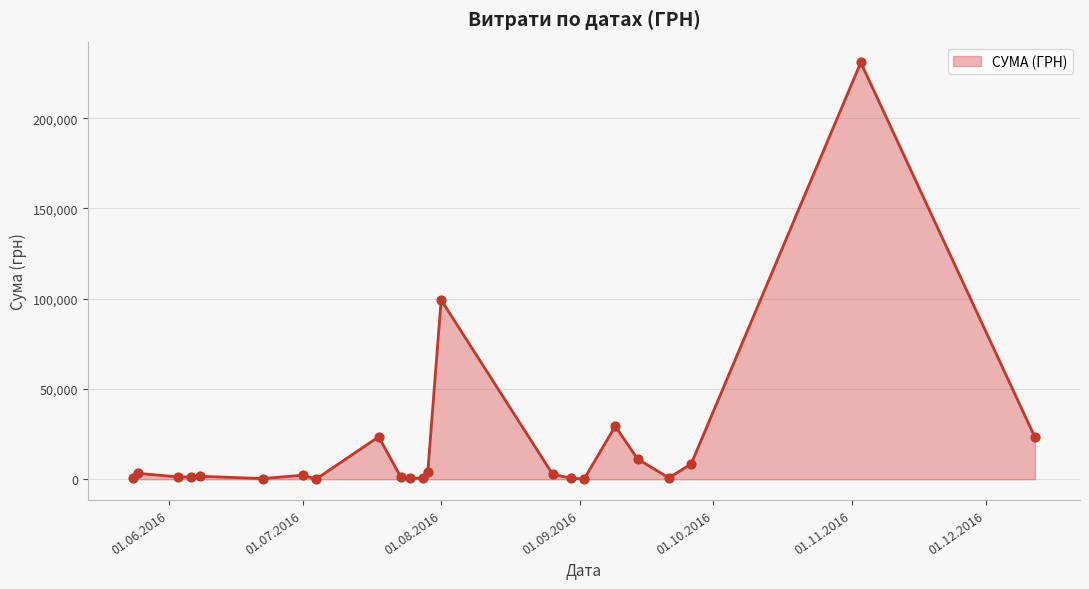

What is the maximum value shown in the chart?

230842.2